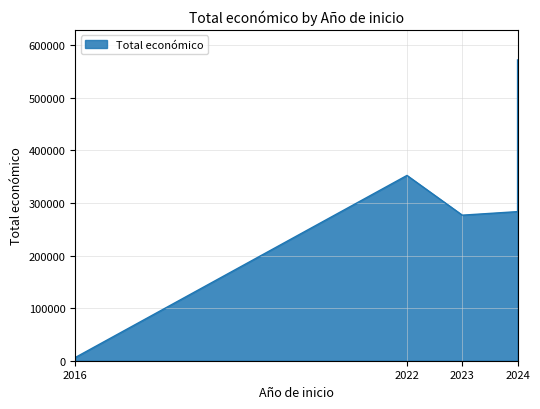

Is it true that the value at 2022 is 191299?

False